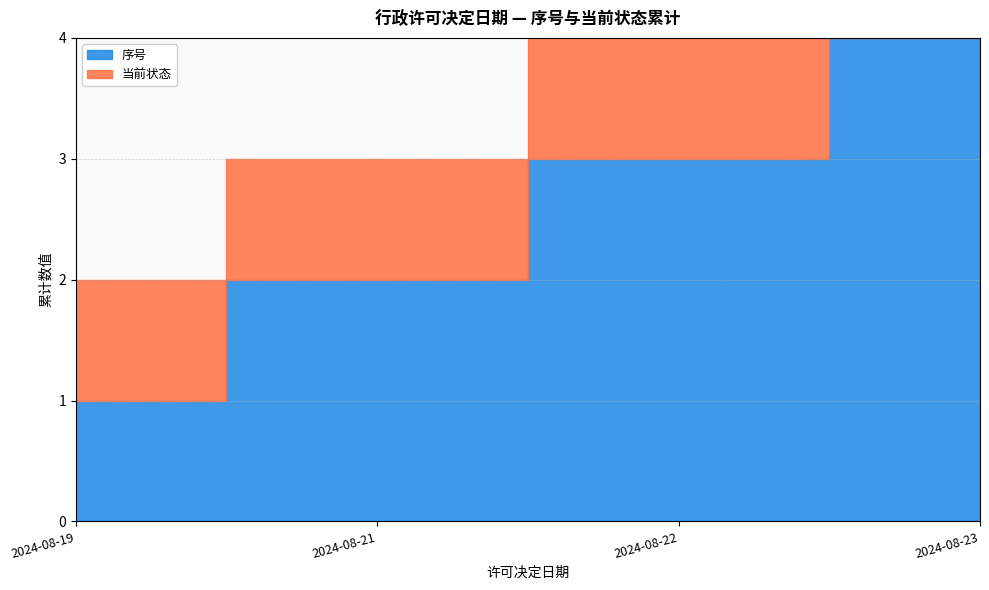

True or false: 当前状态 and 序号 intersect in this chart.

False